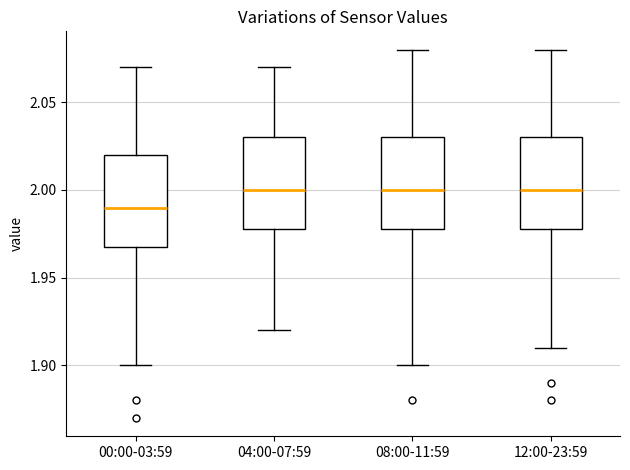

Reading left to right, read every box against the y-axis: the position of its median line, the range the box covers, and the ends of its whiskers. The values are not printed on the chart, so give them approximately, as read against the axis.

00:00-03:59: median 1.99, box 1.97 to 2.02, whiskers 1.90 to 2.07
04:00-07:59: median 2.00, box 1.98 to 2.03, whiskers 1.92 to 2.07
08:00-11:59: median 2.00, box 1.98 to 2.03, whiskers 1.90 to 2.08
12:00-23:59: median 2.00, box 1.98 to 2.03, whiskers 1.91 to 2.08